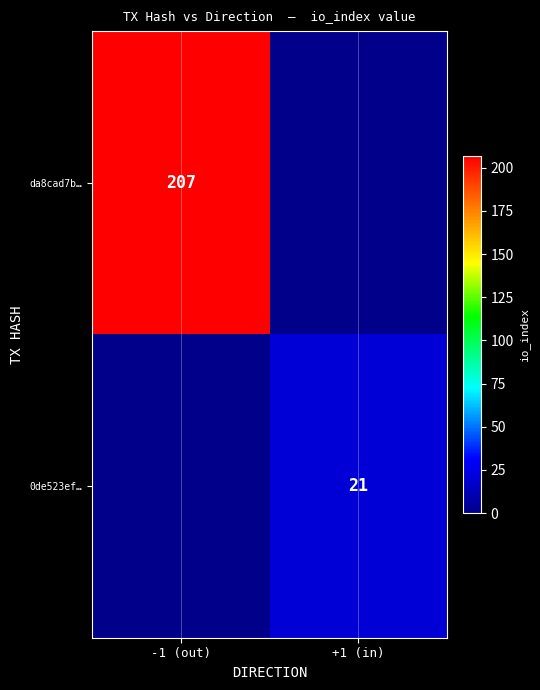

True or false: da8cad7b… has a value of 144 at -1 (out).

False